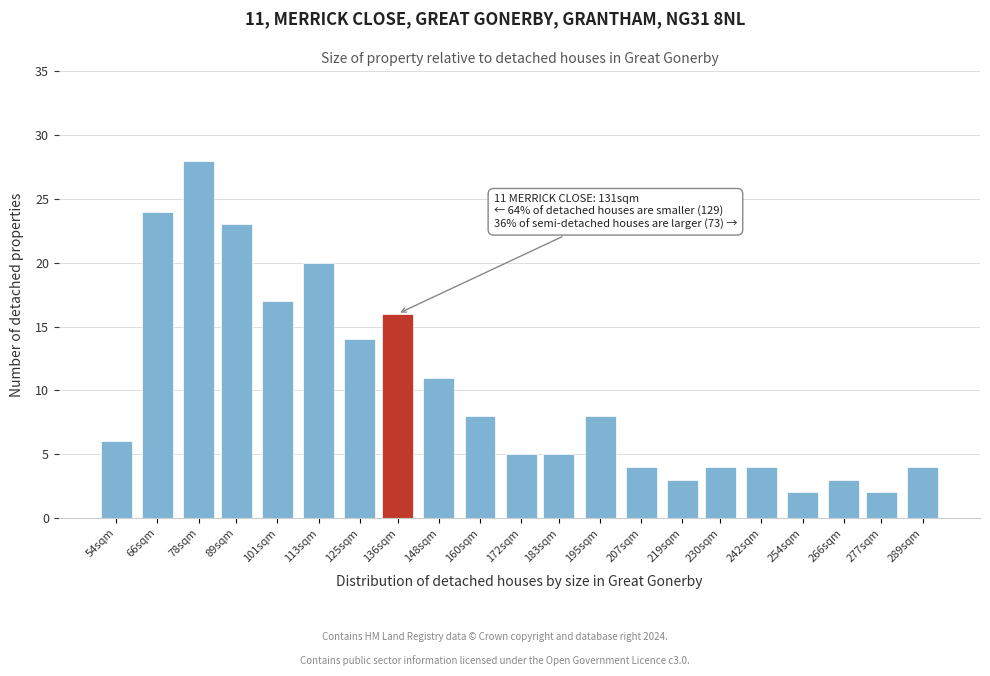

Reading right to left, transcribe all the data shown in this chart.

289sqm=4	277sqm=2	266sqm=3	254sqm=2	242sqm=4	230sqm=4	219sqm=3	207sqm=4	195sqm=8	183sqm=5	172sqm=5	160sqm=8	148sqm=11	136sqm=16	125sqm=14	113sqm=20	101sqm=17	89sqm=23	78sqm=28	66sqm=24	54sqm=6